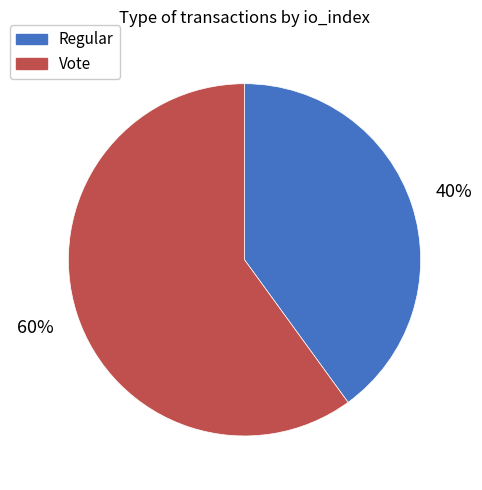

What percentage is the Regular slice, to the nearest percent?

40%